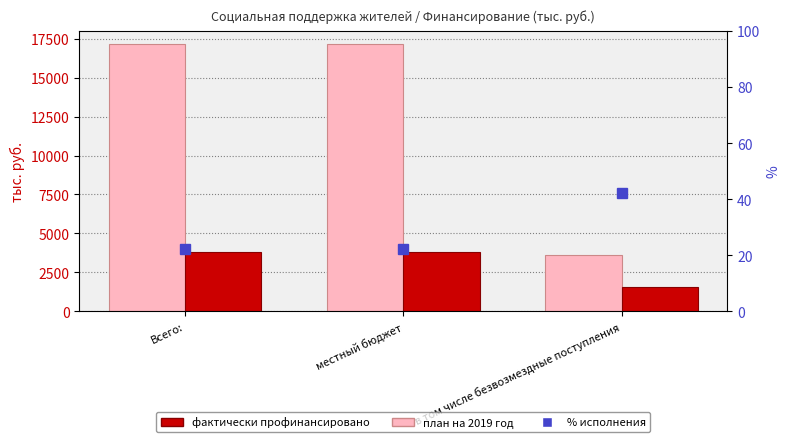

Rank the series by their maximum value, from highest to lowest.

план на 2019 год, фактически профинансировано, % исполнения